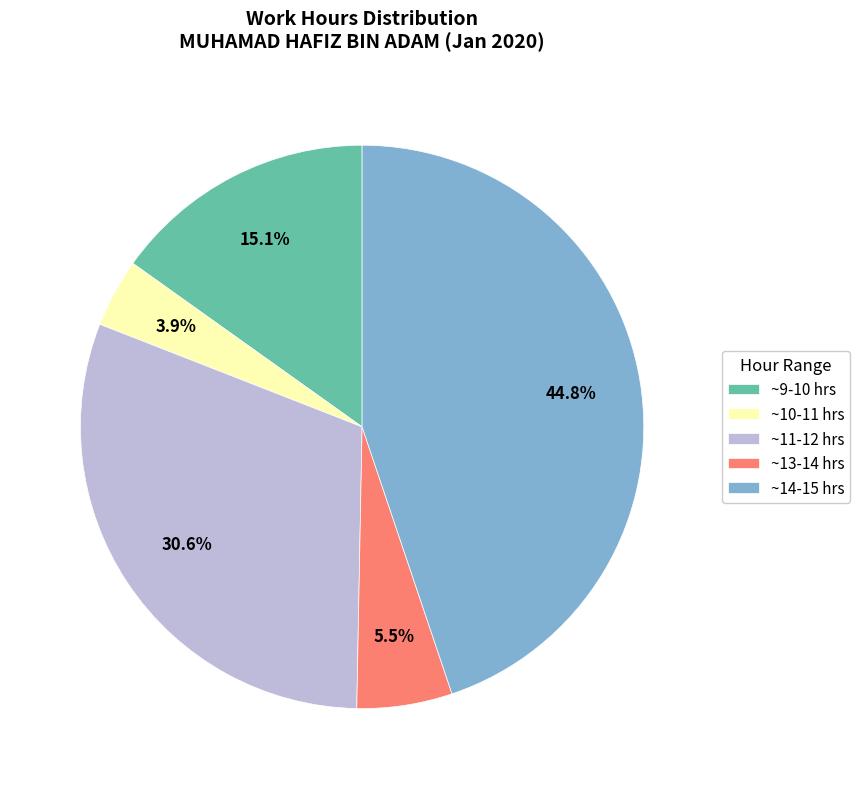

What portion of the pie excludes ~10-11 hrs?

96.1%